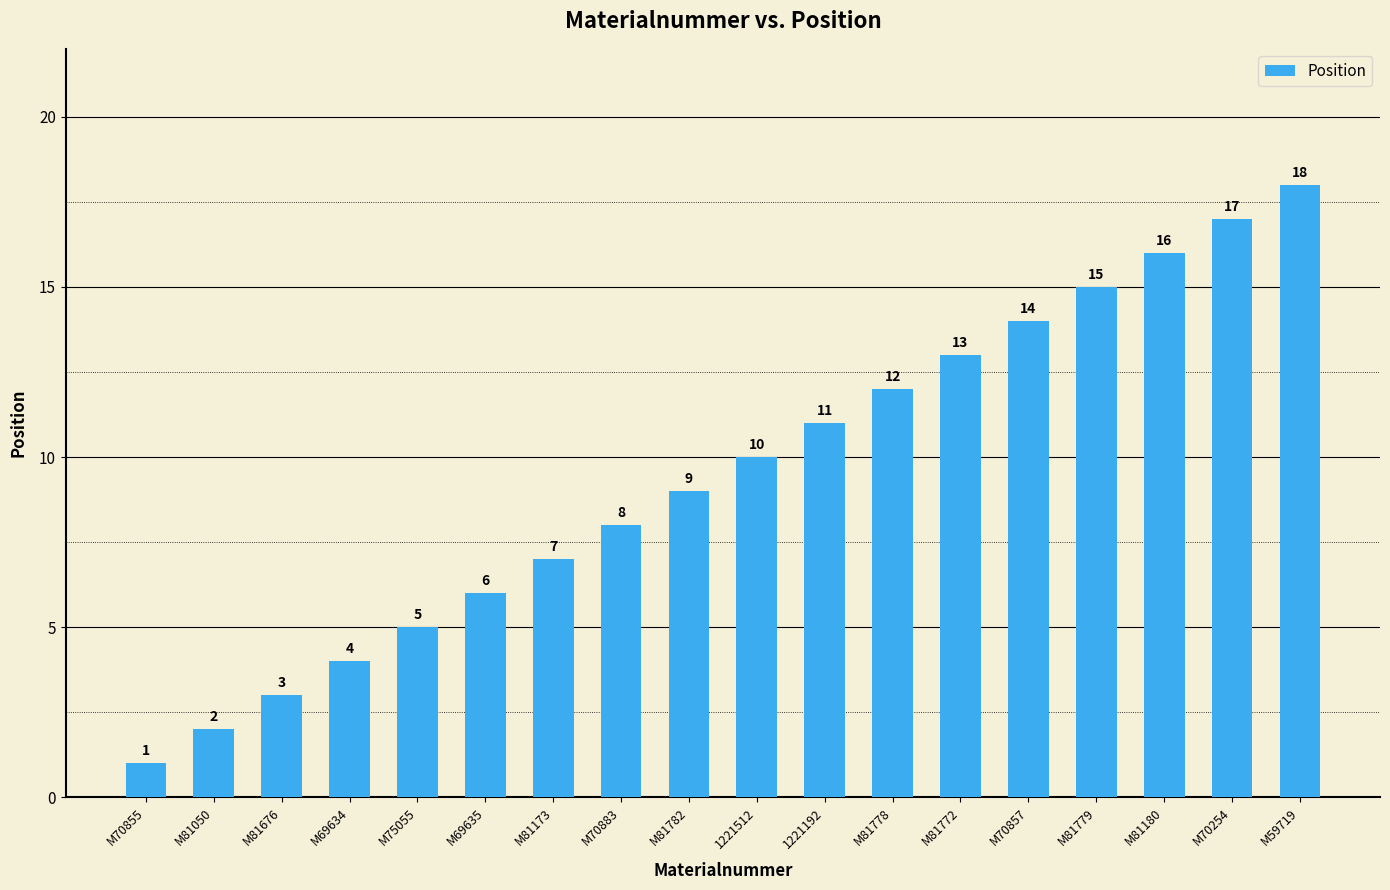

List the labels in order of value, smallest first.

M70855, M81050, M81676, M69634, M75055, M69635, M81173, M70883, M81782, 1221512, 1221192, M81778, M81772, M70857, M81779, M81180, M70254, M59719